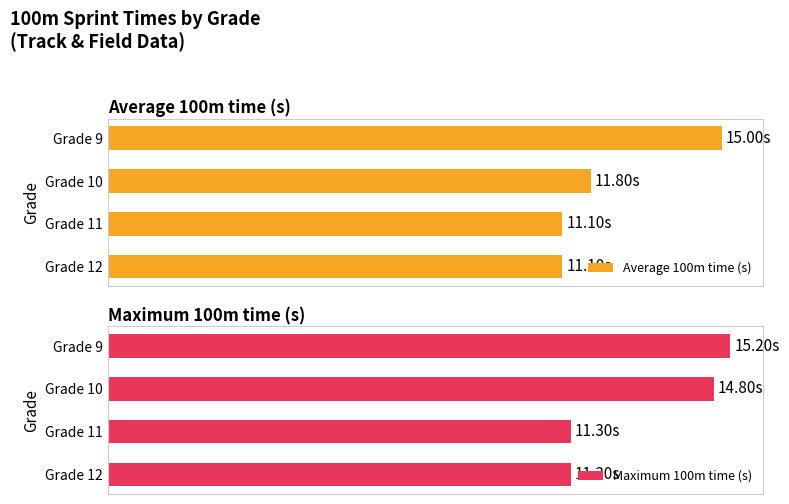

What is the approximate value of Maximum 100m time (s) at Grade 12?

11.3